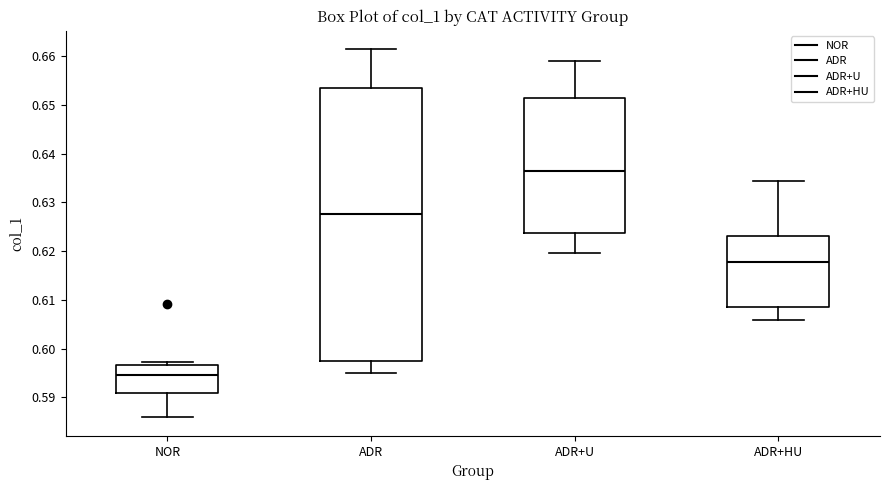

Where does the lower whisker of the box for NOR end on the y-axis? The values are not printed on the chart, so give them approximately, as read against the axis.

0.586